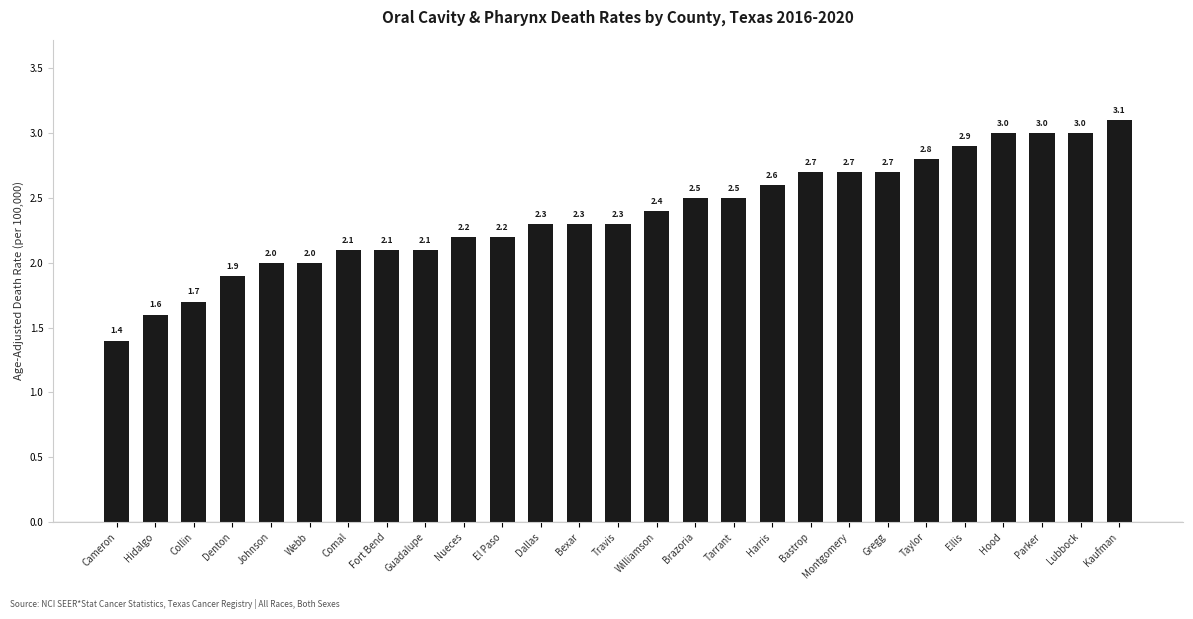

What is the label of the 23rd bar from the right?

Johnson